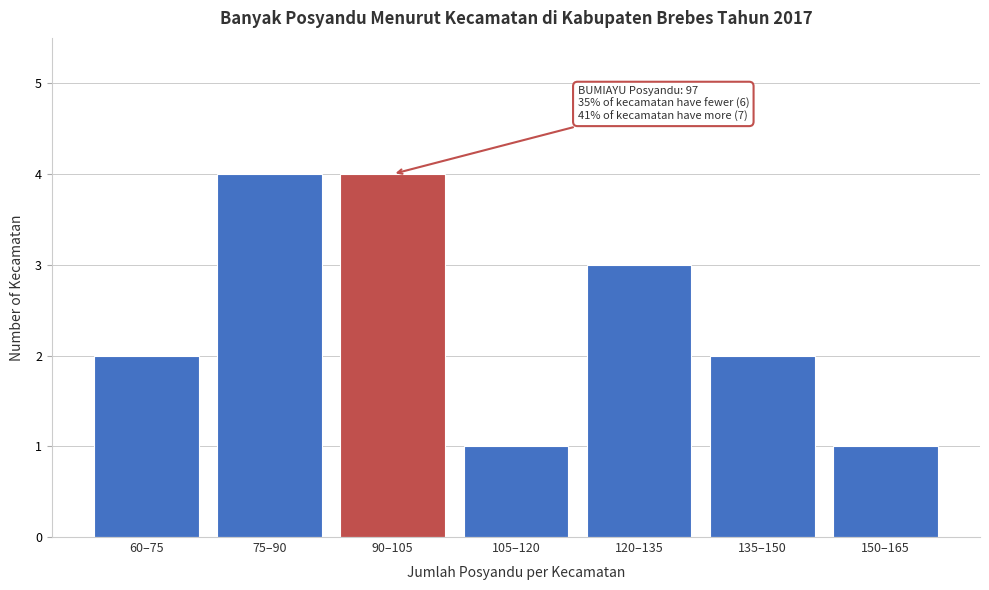

Reading right to left, what are all the values shown in this chart?

1	2	3	1	4	4	2